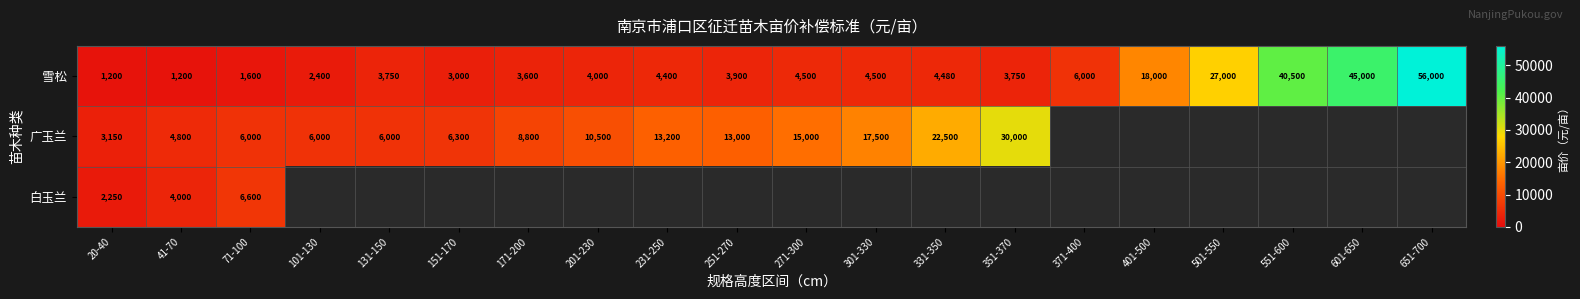

True or false: 广玉兰 has a value of 4231 at 171-200.

False